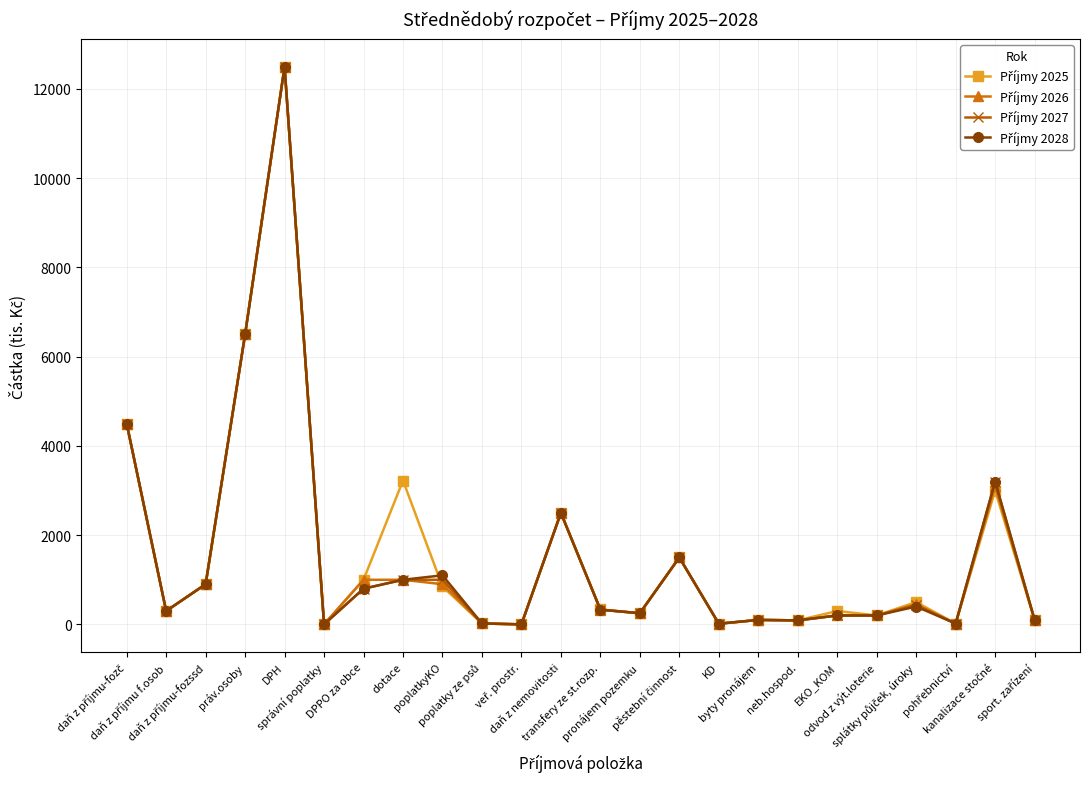

Is the value of Příjmy 2026 at DPH greater than the value of Příjmy 2025 at DPH?

No